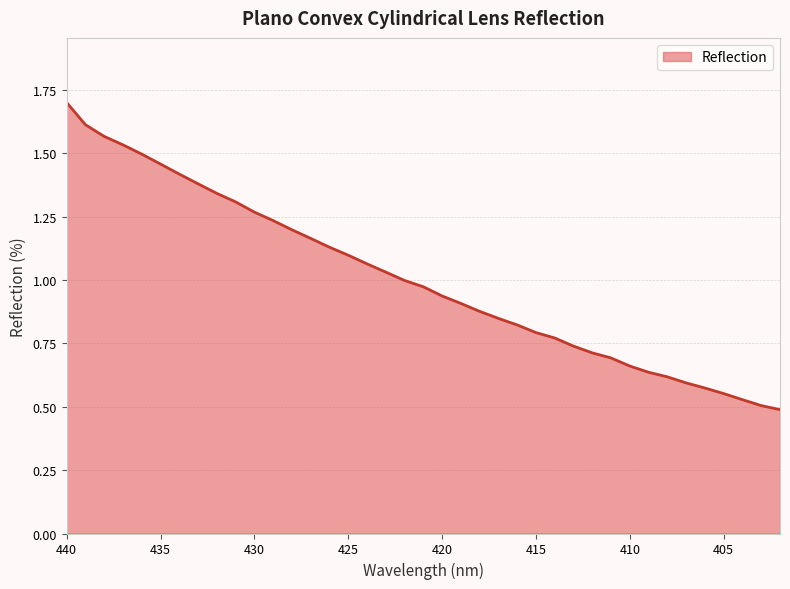

Reading left to right, extract all data points from this chart.

1.7	1.6	1.6	1.5	1.5	1.5	1.4	1.4	1.3	1.3	1.3	1.2	1.2	1.2	1.1	1.1	1.1	1.0	1.0	1.0	0.9	0.9	0.9	0.8	0.8	0.8	0.8	0.7	0.7	0.7	0.7	0.6	0.6	0.6	0.6	0.6	0.5	0.5	0.5